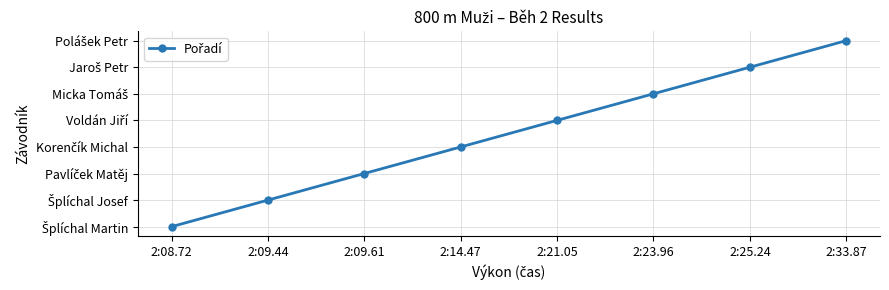

Between 2:08.72 and 2:09.44, which is larger?

2:09.44